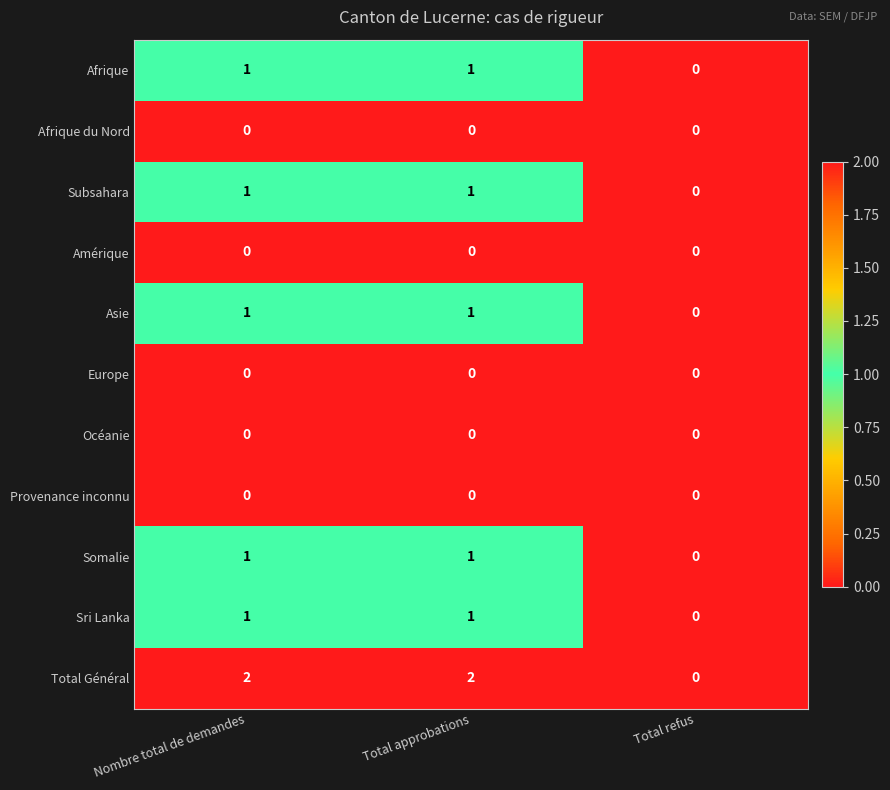

What is the spread (max minus min) of values at Nombre total de demandes?

2